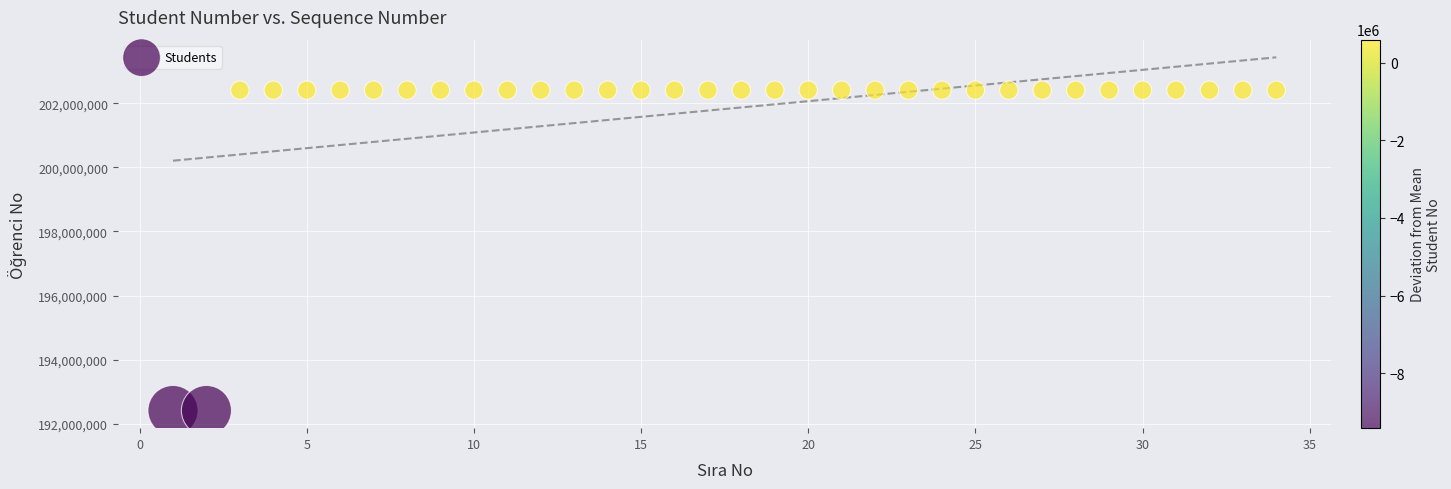

What is the range of Y values (max minus min)?

10000145